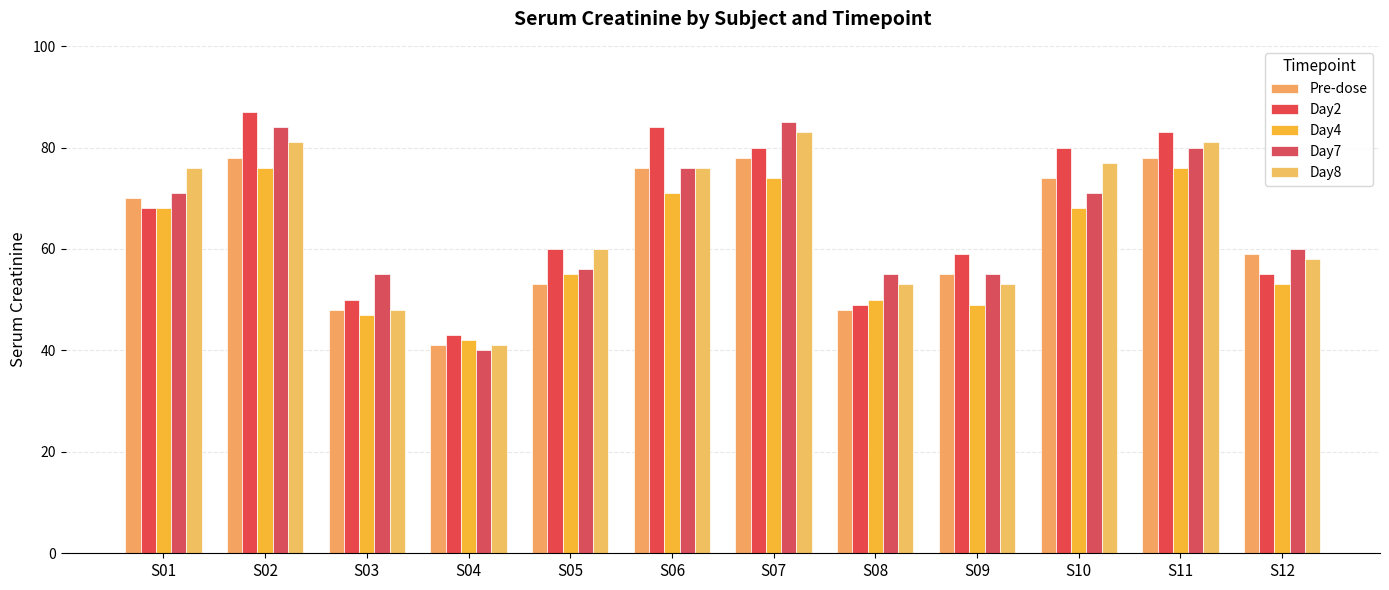

Where is Pre-dose nearest to the value 59?

S12